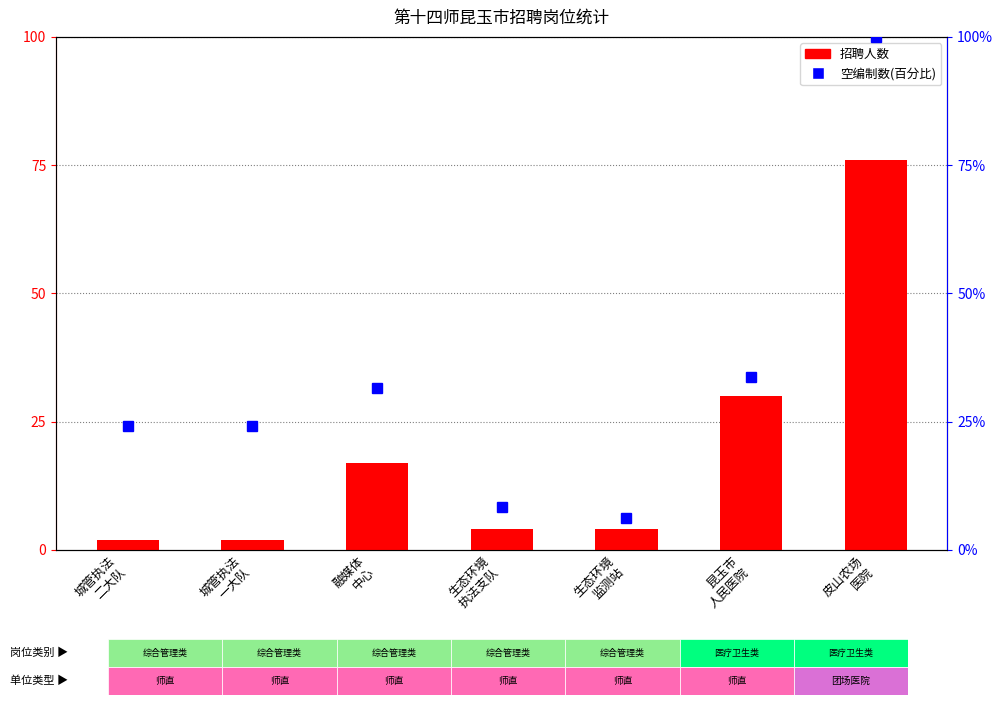

Which category has the lowest value across all series?

城管执法
二大队